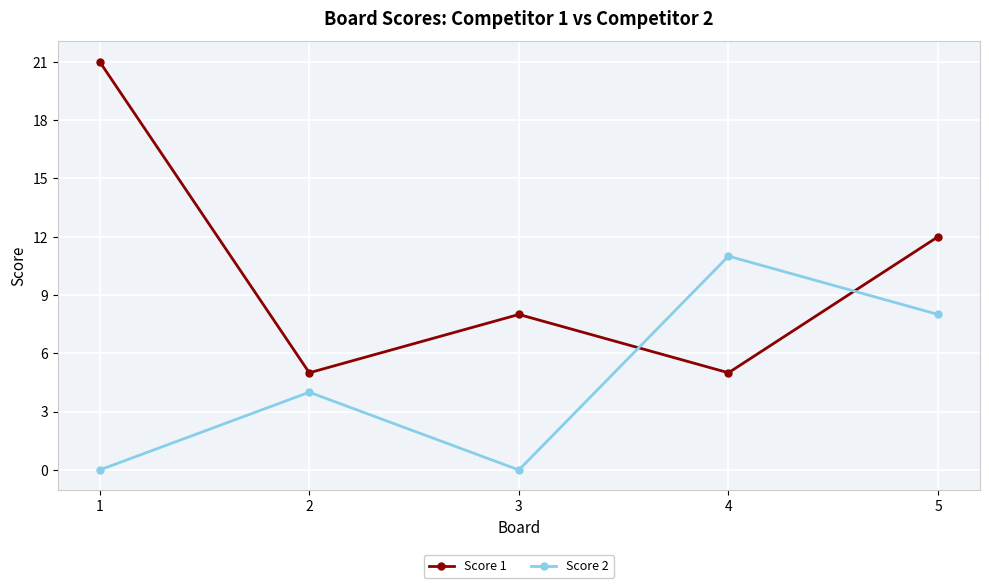

What is the average value of the Score 2 series?

5